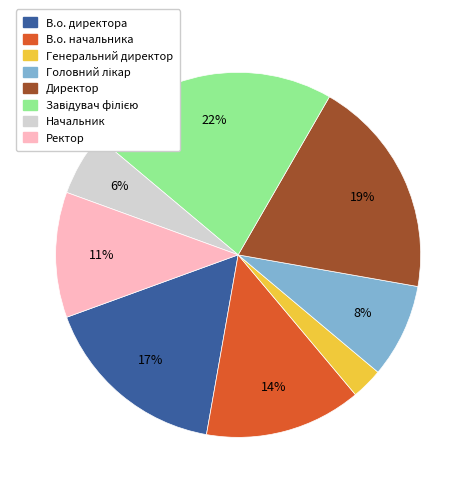

To the nearest percent, what percentage of the pie is Ректор?

11%